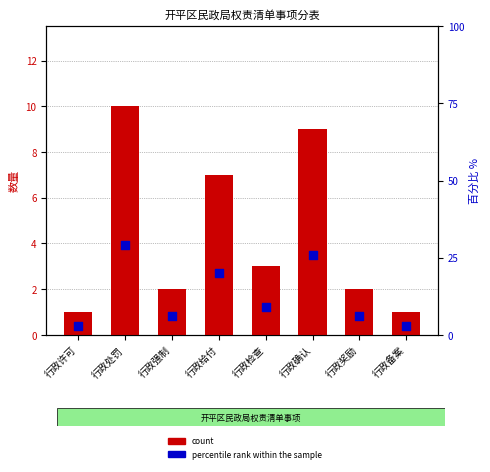

Which series has the largest total across all categories?

percentile rank within the sample